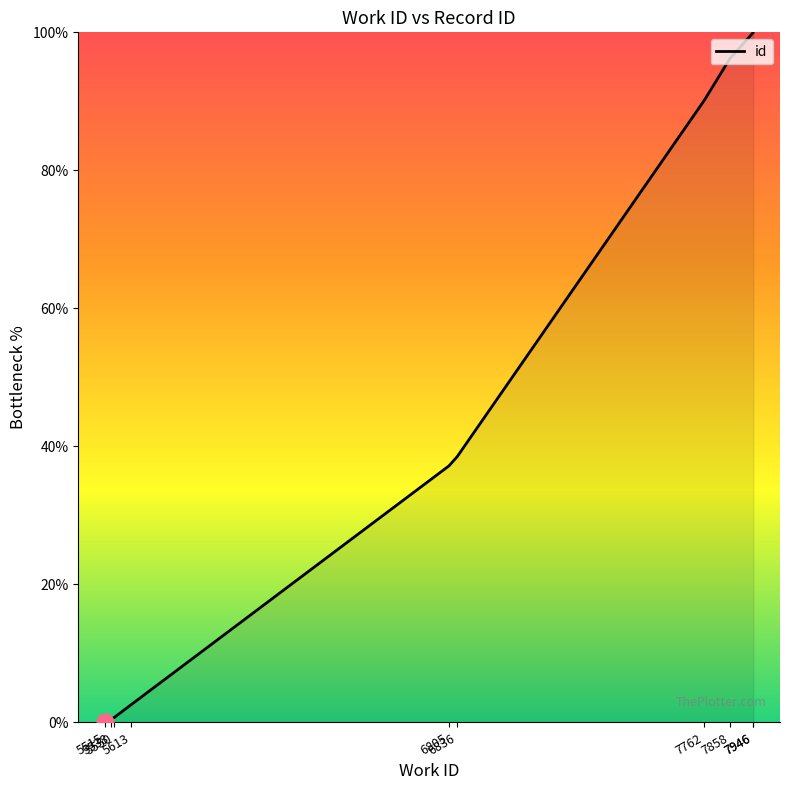

Between 5538 and 6805, which is larger?

6805